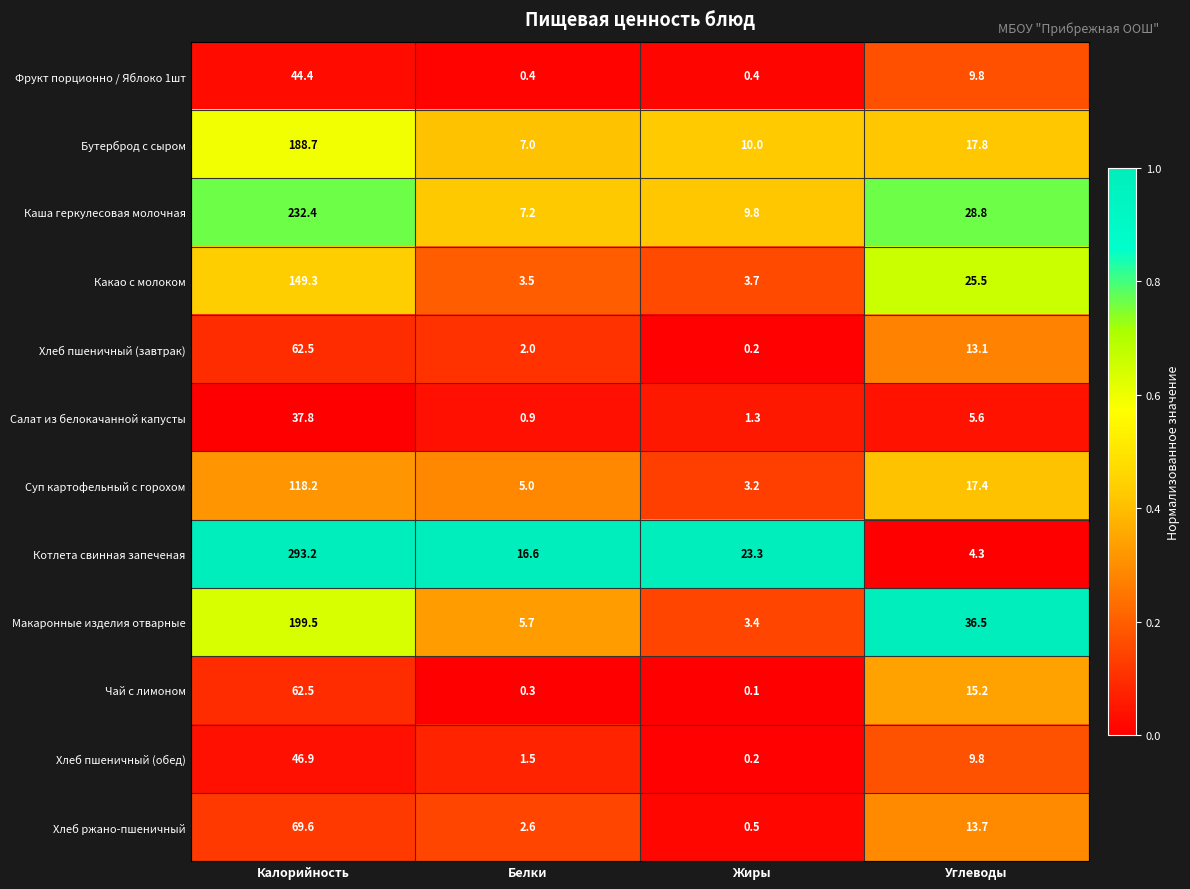

Which category has the highest value across all series?

Калорийность